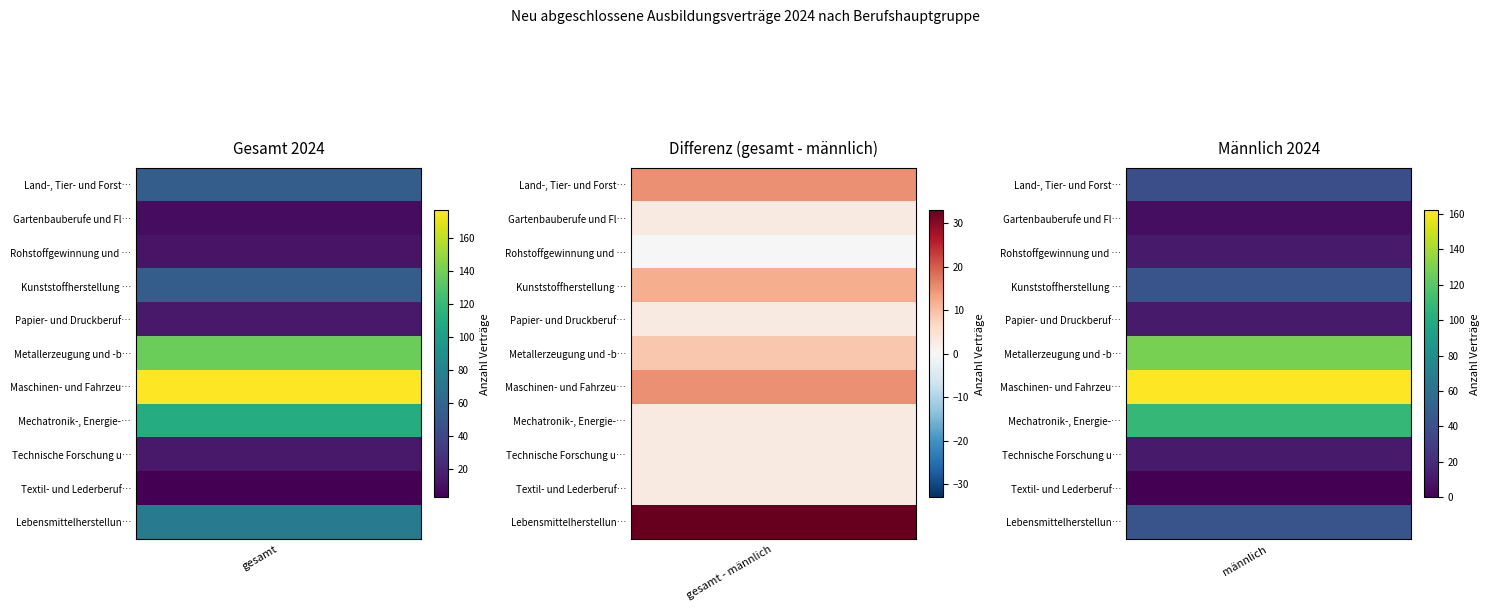

What is the greatest value displayed?

177